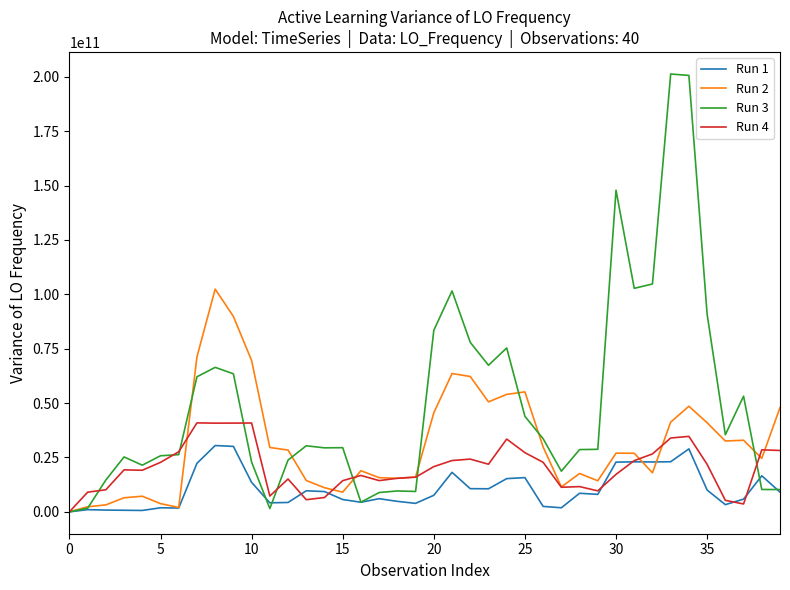

List the series in order of their overall mean, lowest first.

Run 1, Run 4, Run 2, Run 3